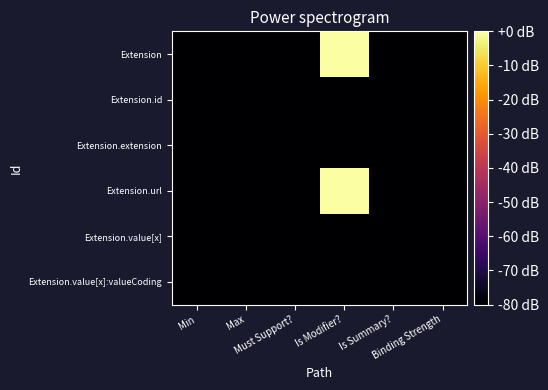

How many categories are shown in the chart?

6